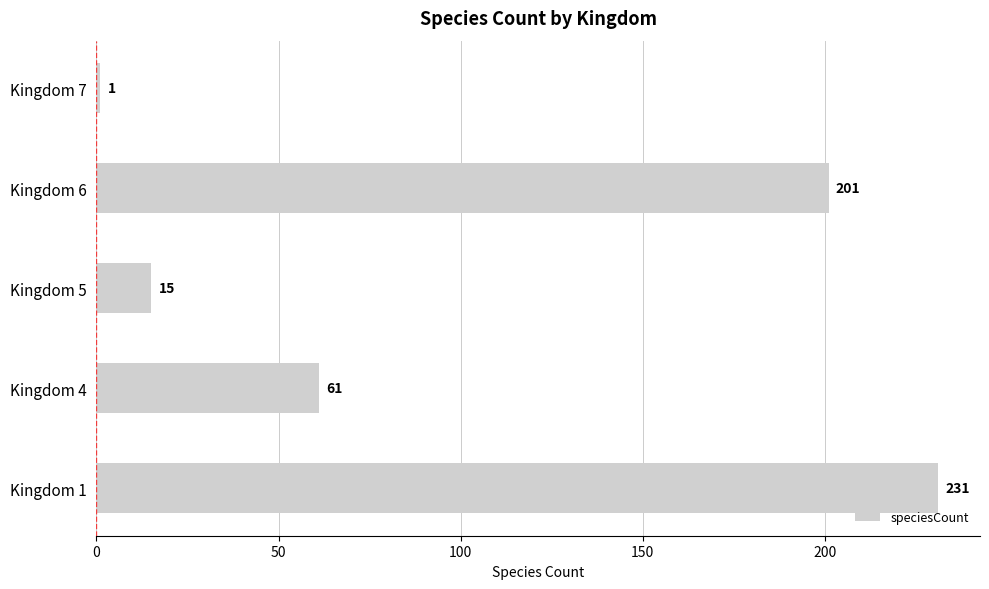

What is the sum of all values?

509